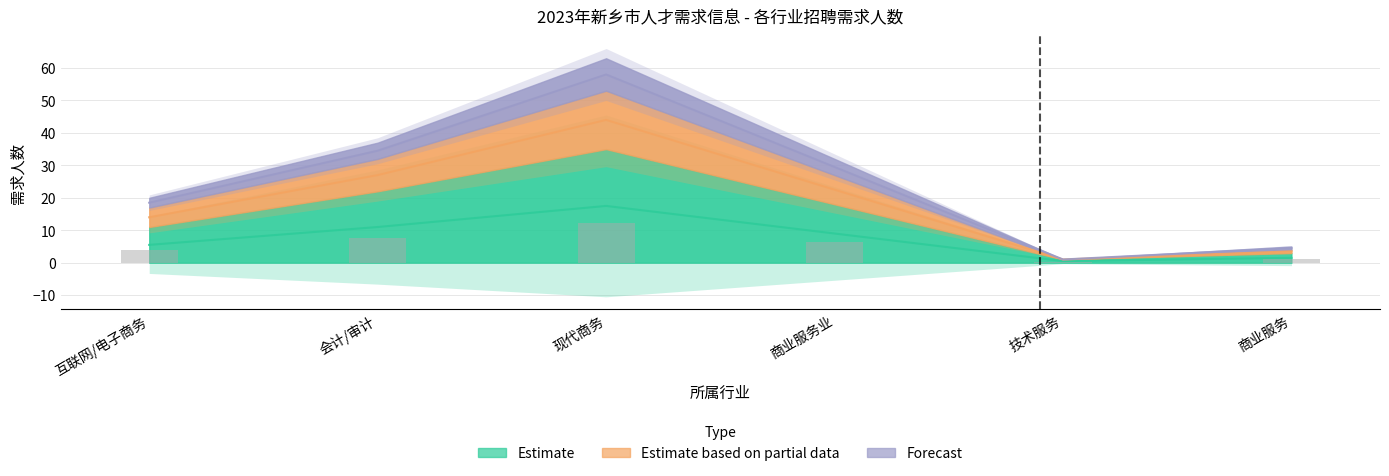

The value of Estimate based on partial data at 技术服务 is 1.0. True or false?

True